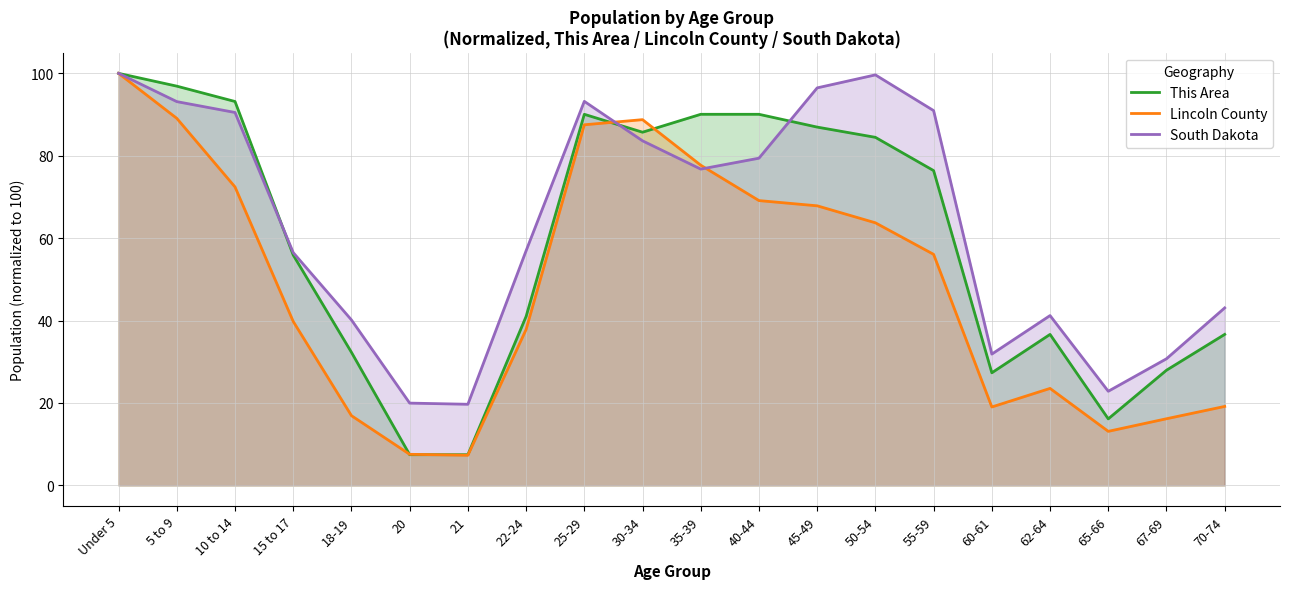

What position from the left is 25-29?

9